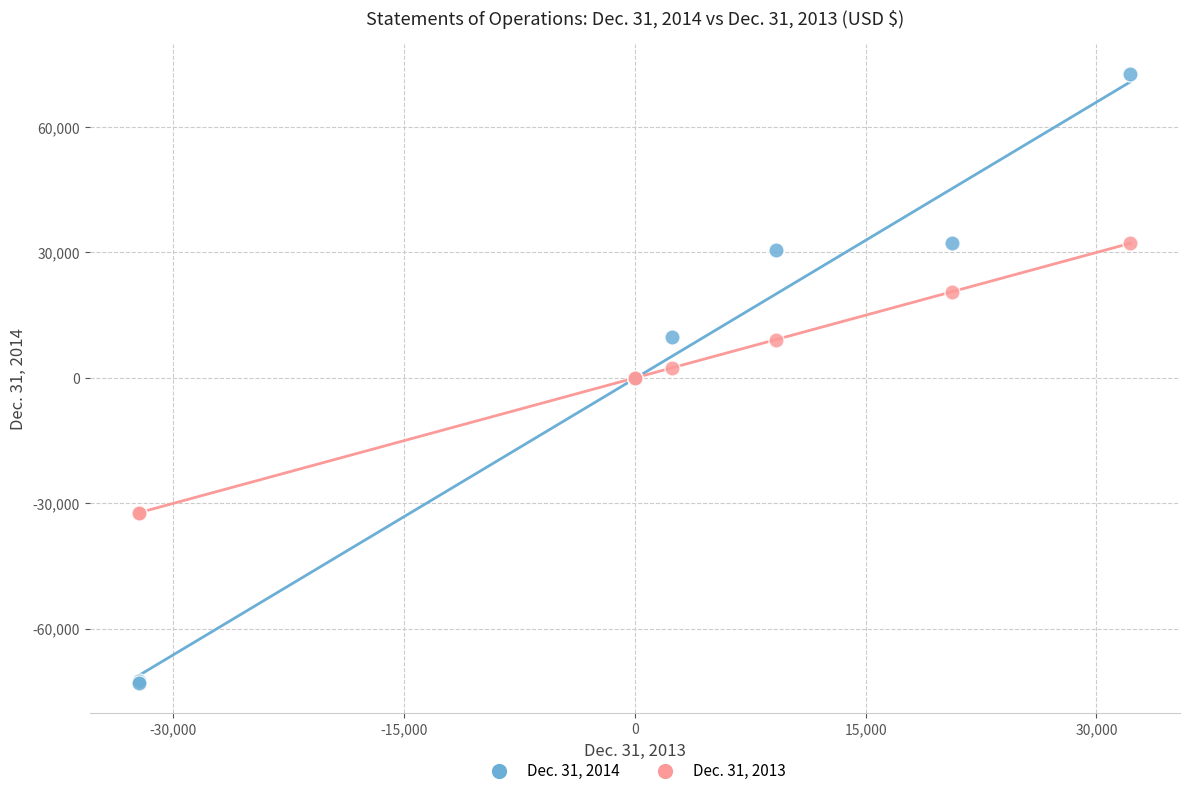

Which series reaches the maximum Y coordinate?

Dec. 31, 2014